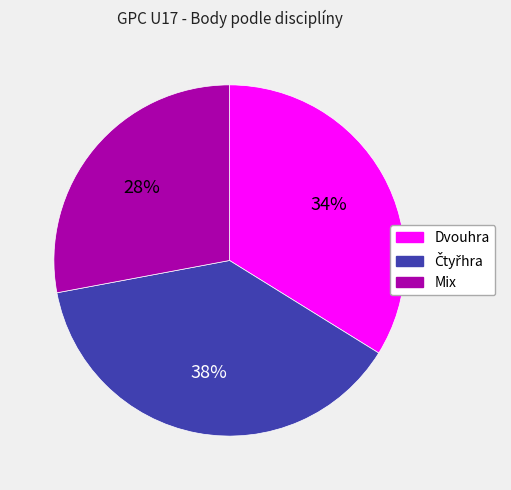

To the nearest percent, what is the difference between the largest and smallest slice percentages?

10%